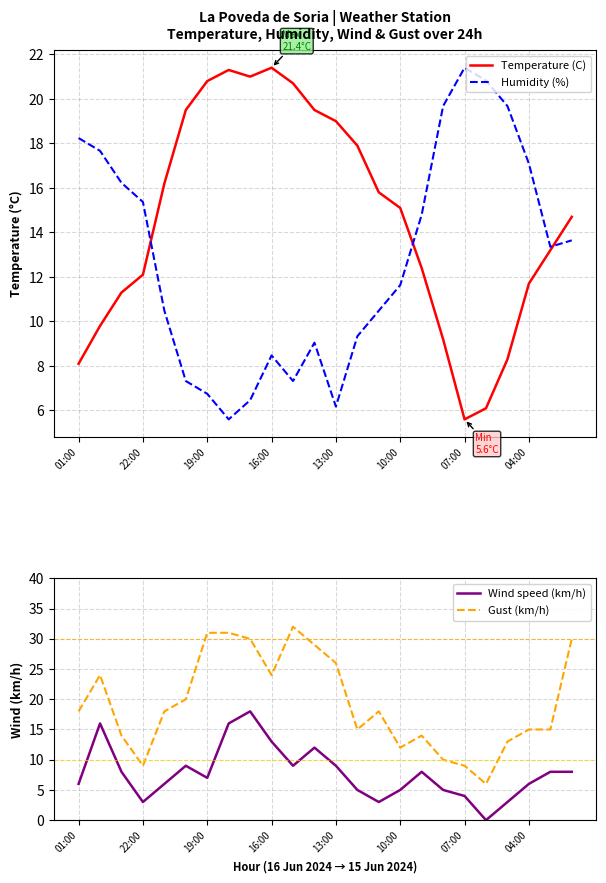

How many interior local valleys does the Wind speed (km/h) series have?

5